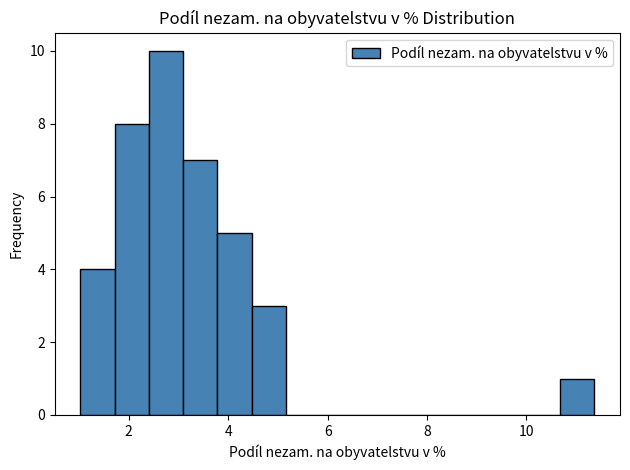

Around what value on the x-axis is the tallest bar? Give the approximate position of its centre, as read against the axis.

2.8